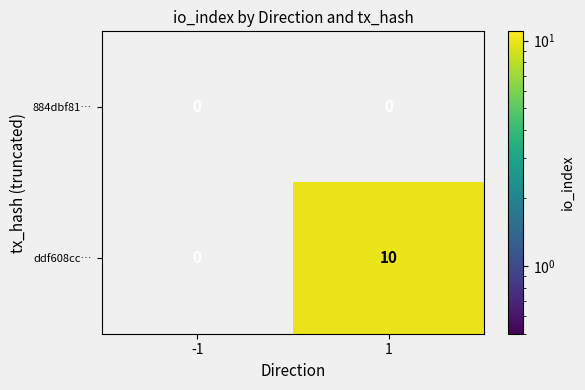

Reading right to left, extract all data points from this chart.

884dbf81…: 1=0	-1=0
ddf608cc…: 1=10	-1=0